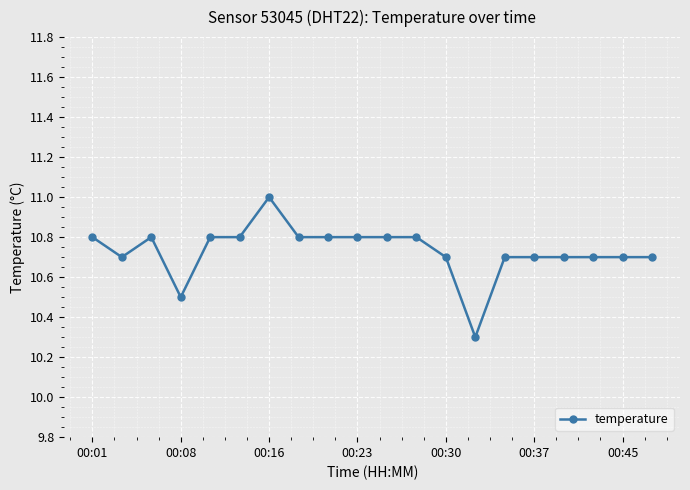

Reading left to right, extract all data points from this chart.

10.8	10.7	10.8	10.5	10.8	10.8	11.0	10.8	10.8	10.8	10.8	10.8	10.7	10.3	10.7	10.7	10.7	10.7	10.7	10.7